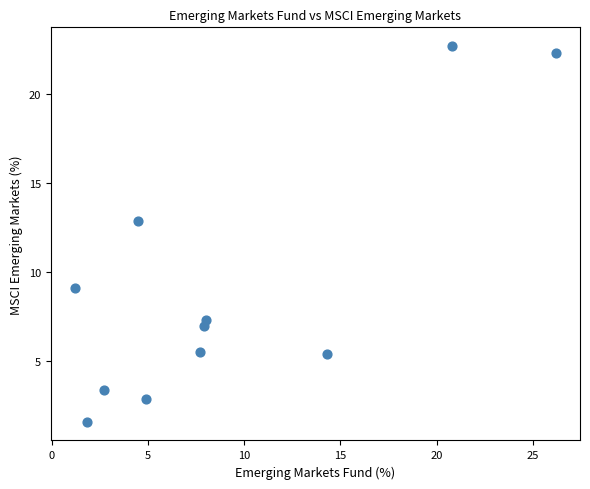

What Y value in the scatter plot is closest to 12?

12.9